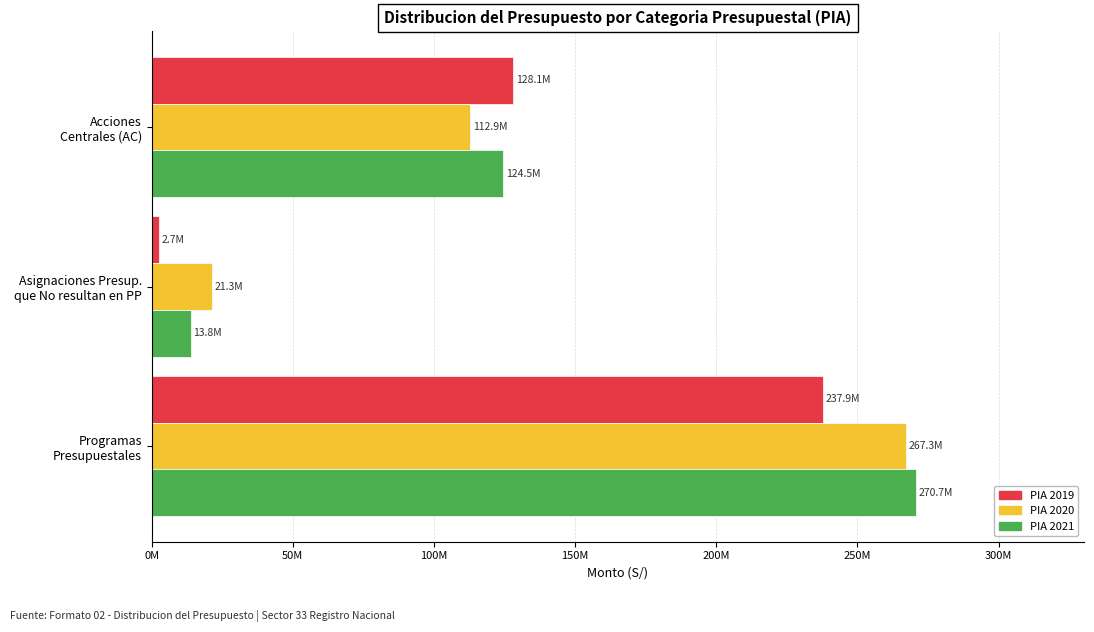

What is the value of the PIA 2019 bar at the 2nd from the left?

2658291